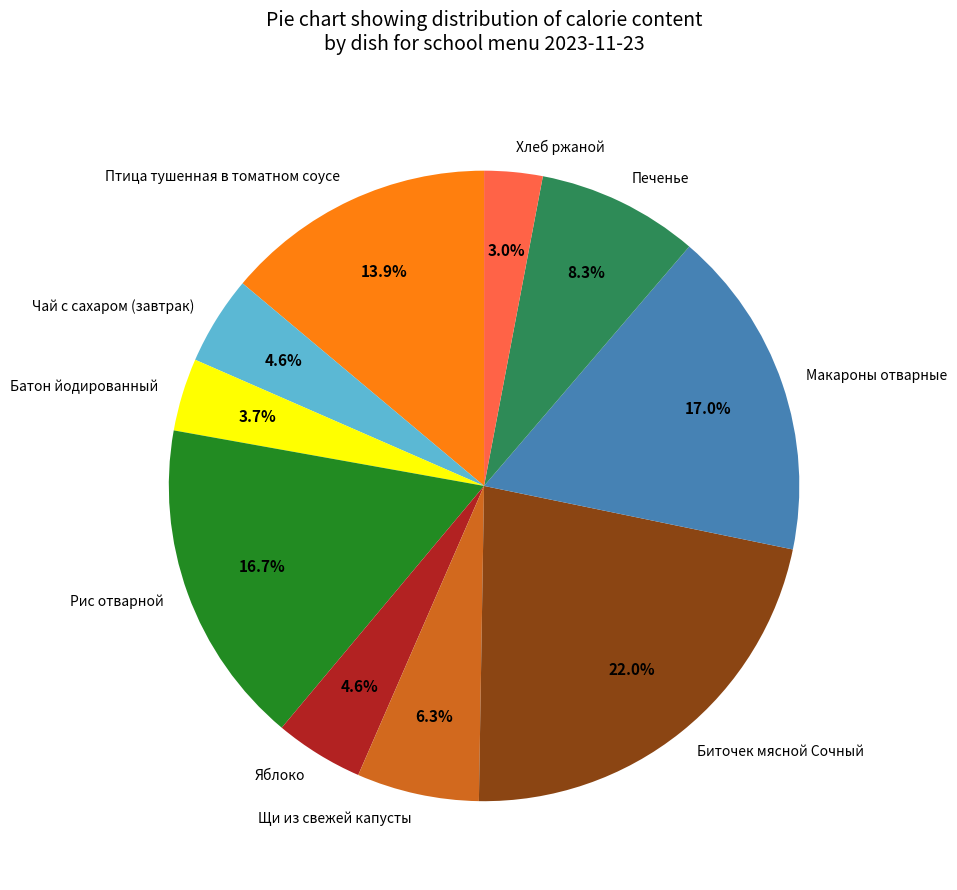

Is there any slice that represents more than half of the pie?

No